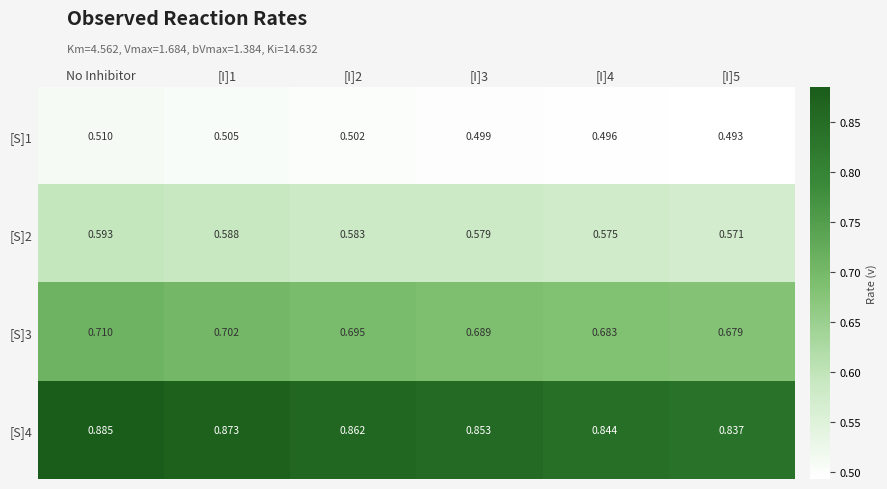

Is the value of [S]4 at No Inhibitor greater than the value of [S]1 at [I]2?

Yes